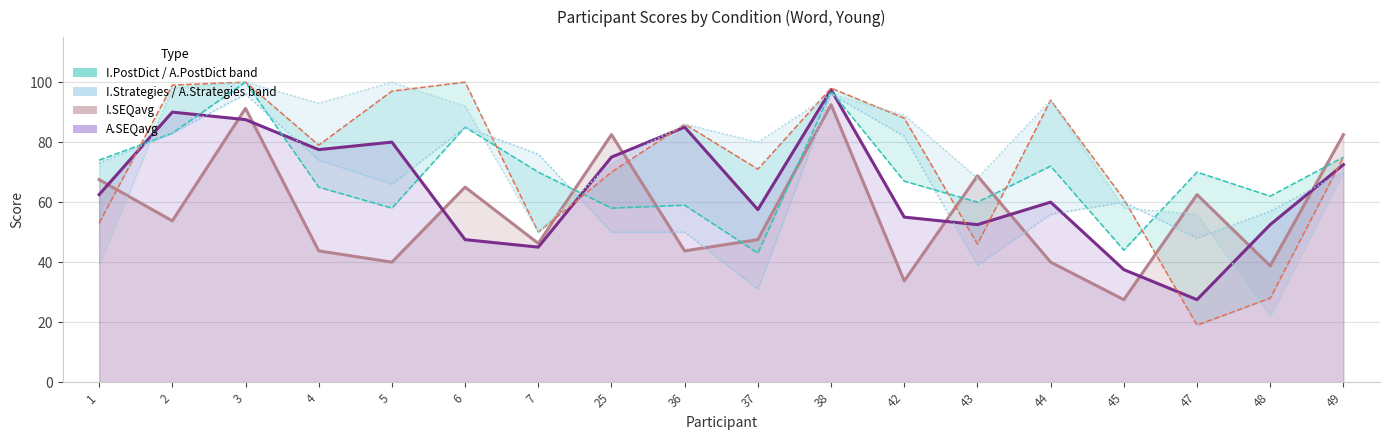

What is the value of the I.SEQavg point at the 3rd from the left?

91.2